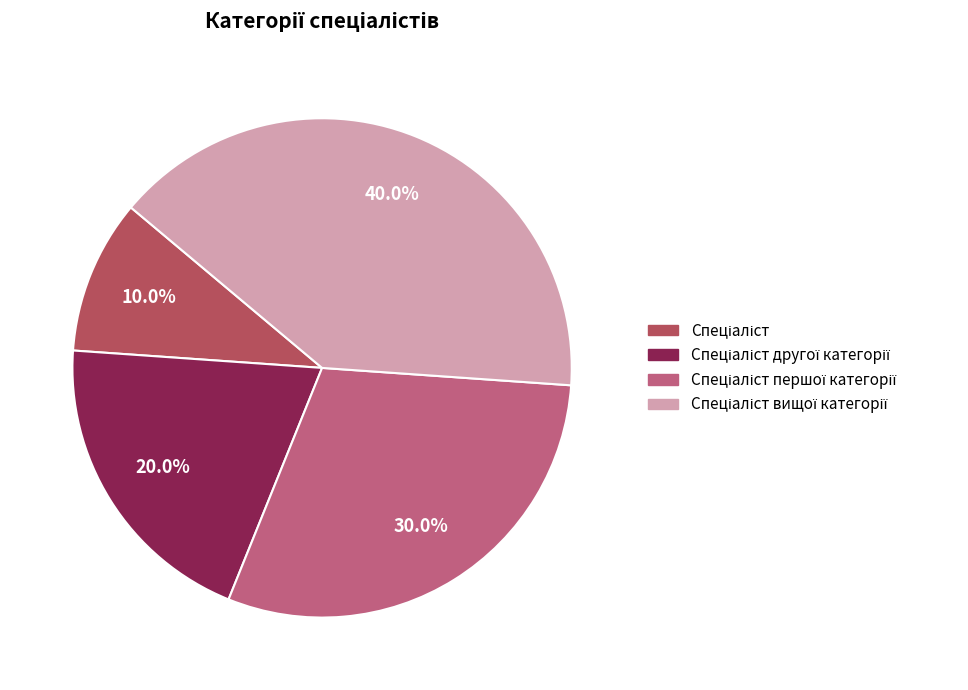

To the nearest percent, what is the average slice percentage?

25%